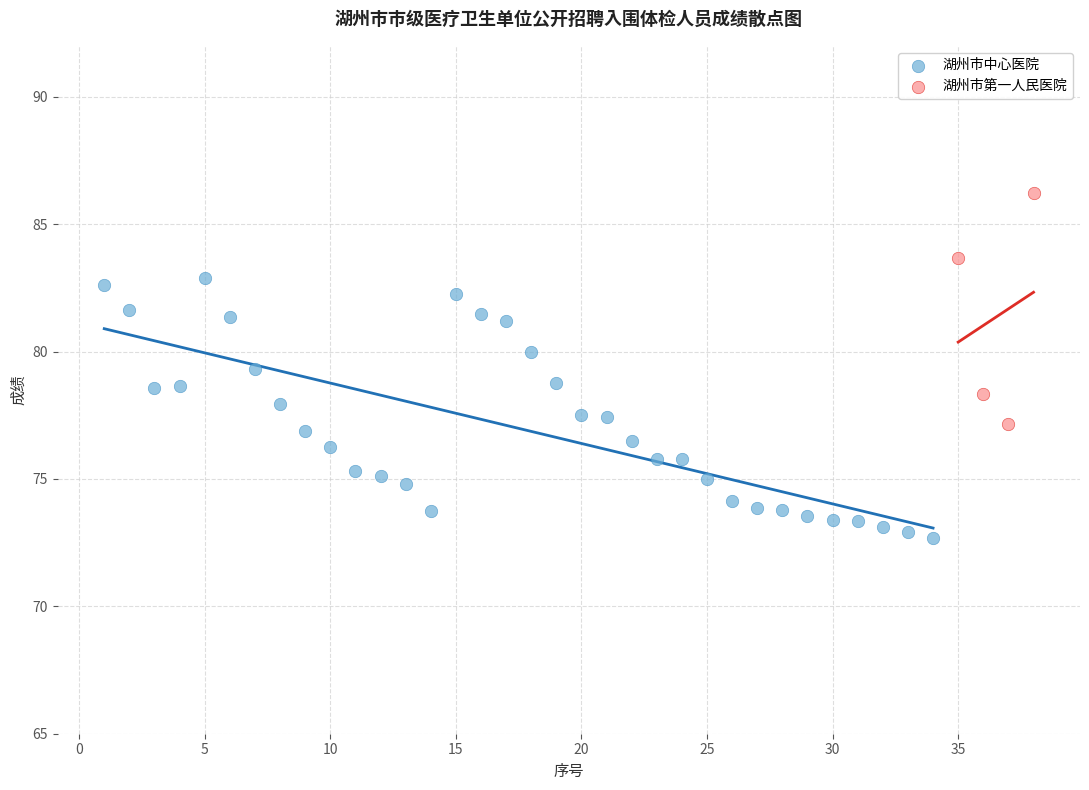

Which series contains the highest Y value?

湖州市第一人民医院